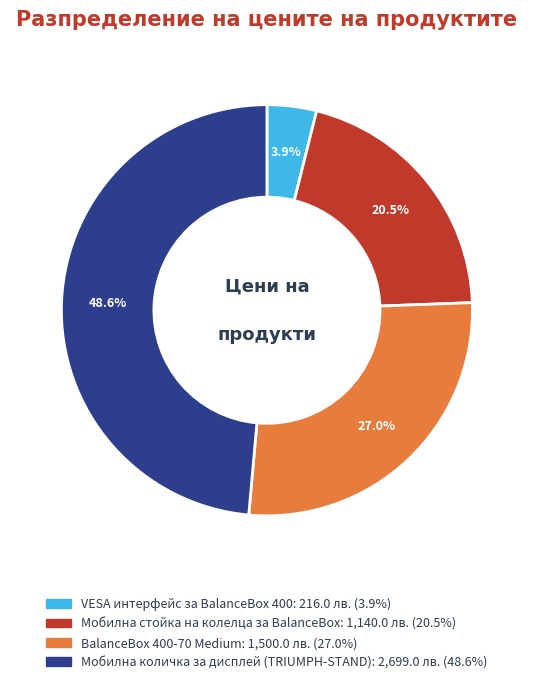

What is the largest slice in the pie chart?

Мобилна количка за дисплей (TRIUMPH-STAND)